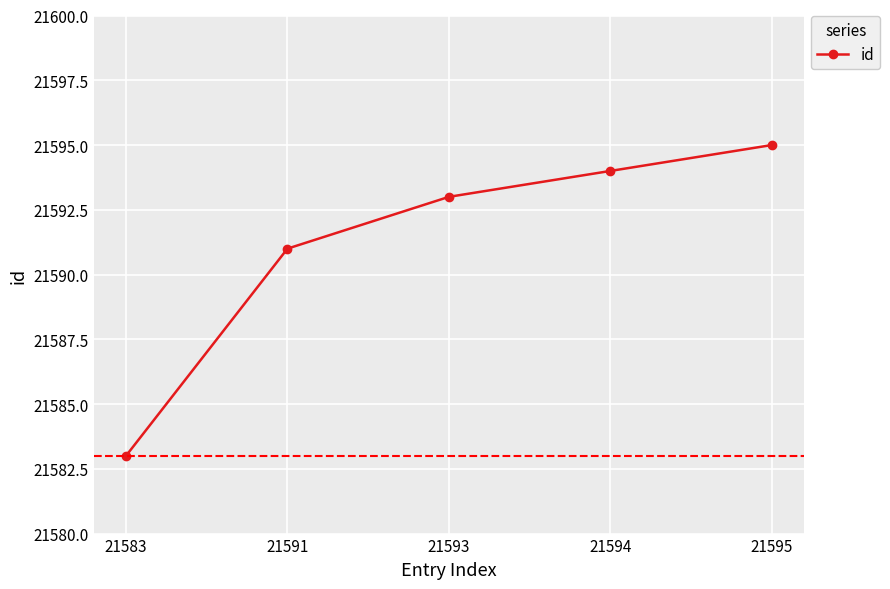

List the labels in order of value, largest first.

21595, 21594, 21593, 21591, 21583